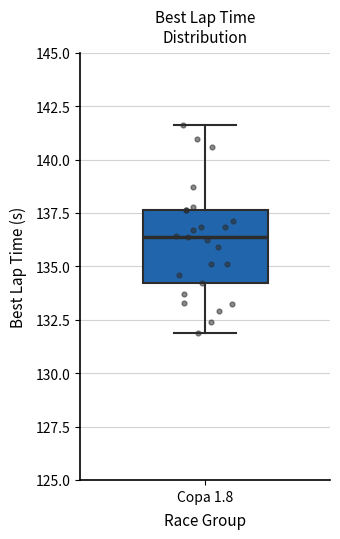

Read this box plot against the y-axis: the position of the median line, the range covered by the box, and the ends of both whiskers. The values are not printed on the chart, so give them approximately, as read against the axis.

median 136.5, box 134.0 to 137.5, whiskers 132.0 to 141.5